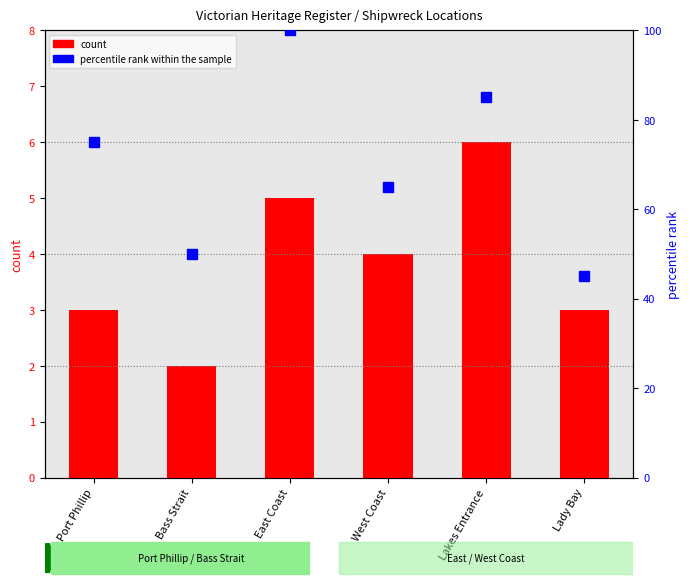

Count the count values in the range 3 to 5.

4